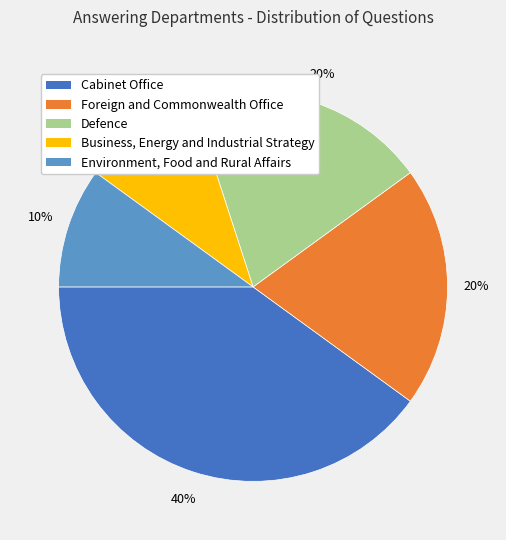

True or false: Cabinet Office accounts for 45% of the total.

False